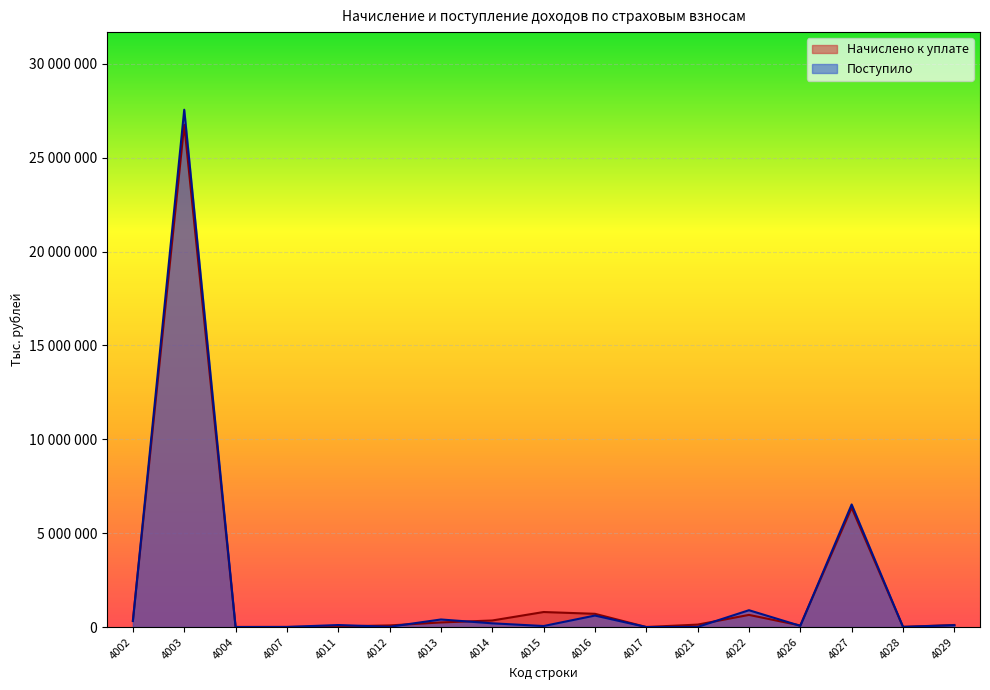

What are all the series names shown in the legend?

Начислено к уплате, Поступило